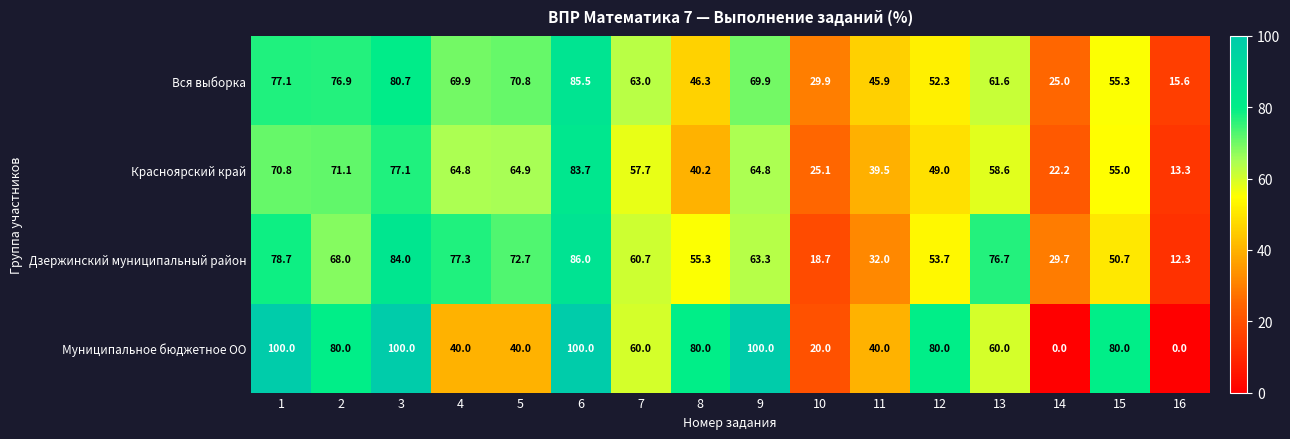

What is the total value across all series at 5?

248.4